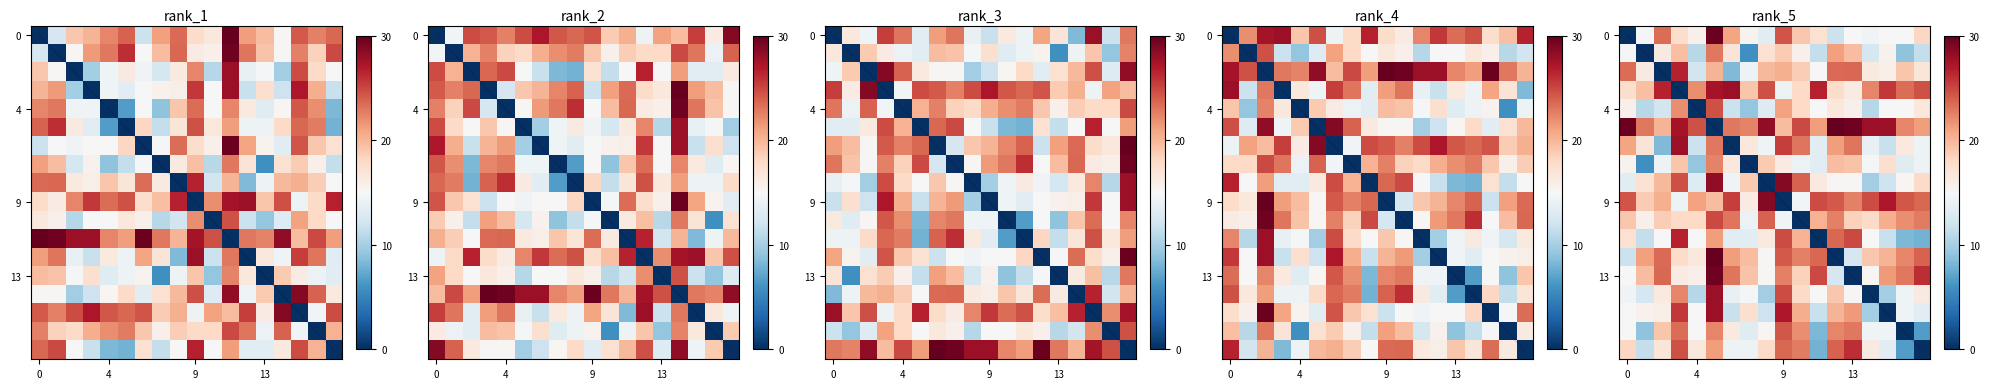

How many values in the 4 series exceed 15?

11